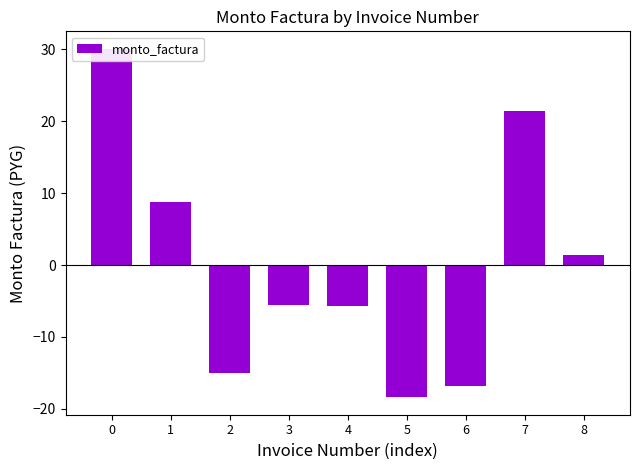

Are the bars grouped side by side (vs. stacked)?

No